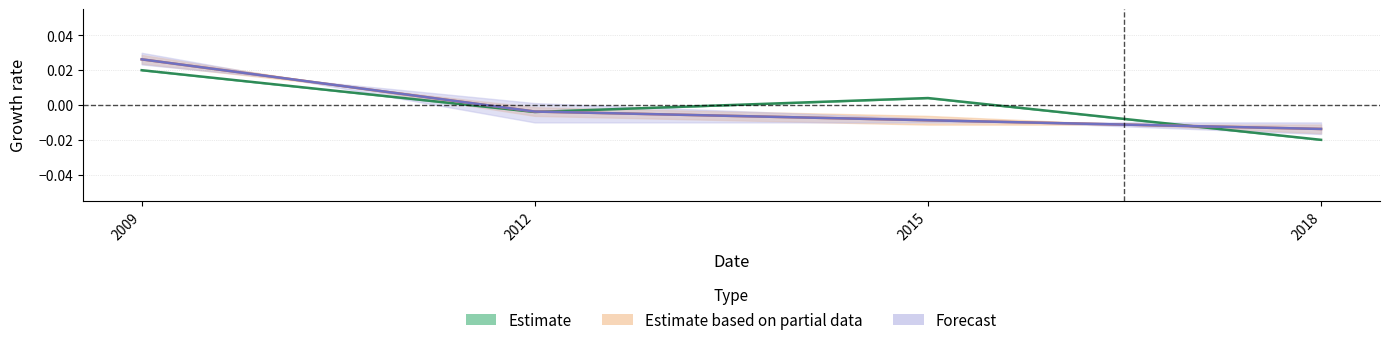

At which category does the chart reach its peak across all series?

2009